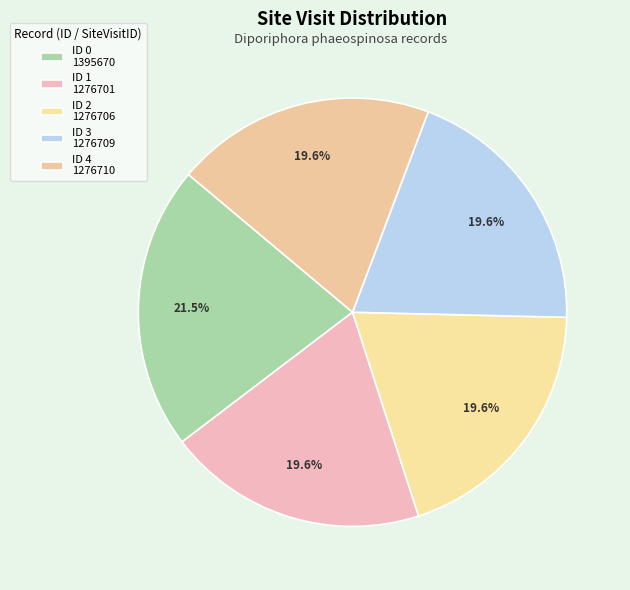

How many slices are in this pie chart?

5